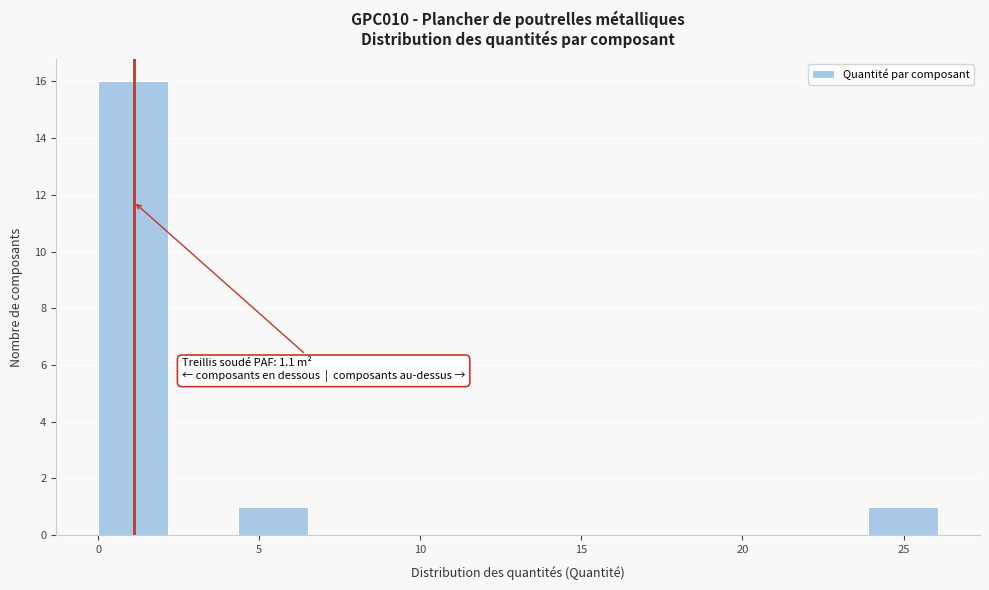

Over which range of the x-axis is the bar tallest?

0.0 to 2.0